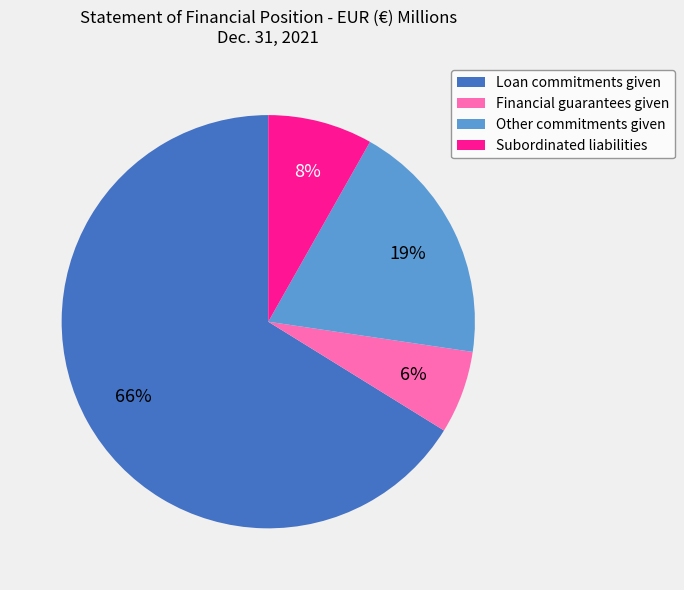

What is the ratio of the value at Financial guarantees given to the value at Loan commitments given?

0.1